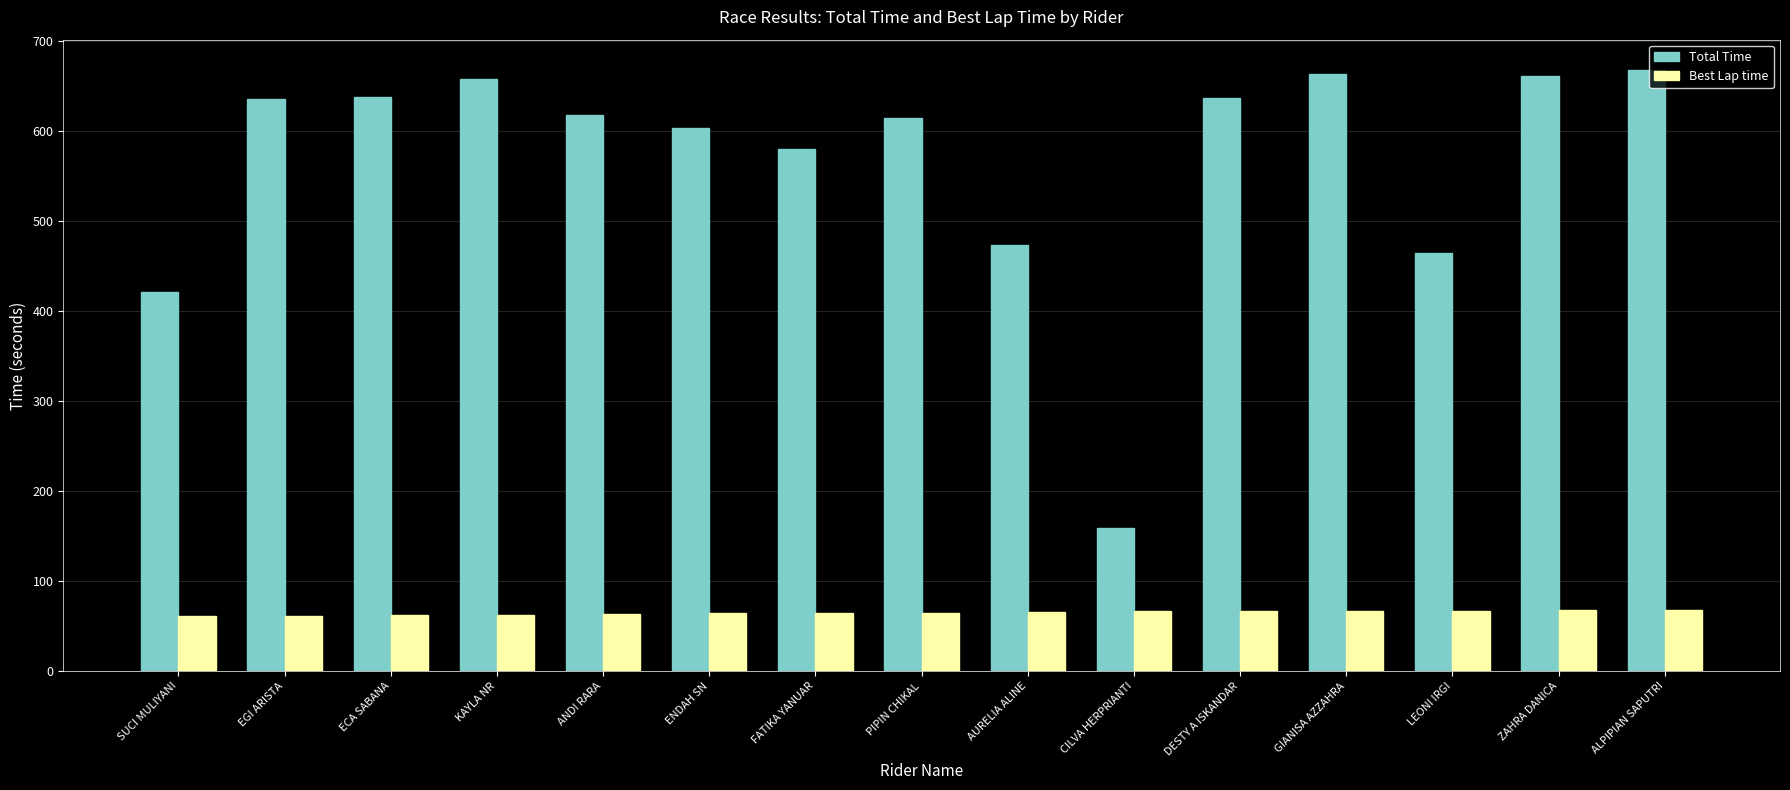

What is the approximate value of Total Time at AURELIA ALINE?

473.7